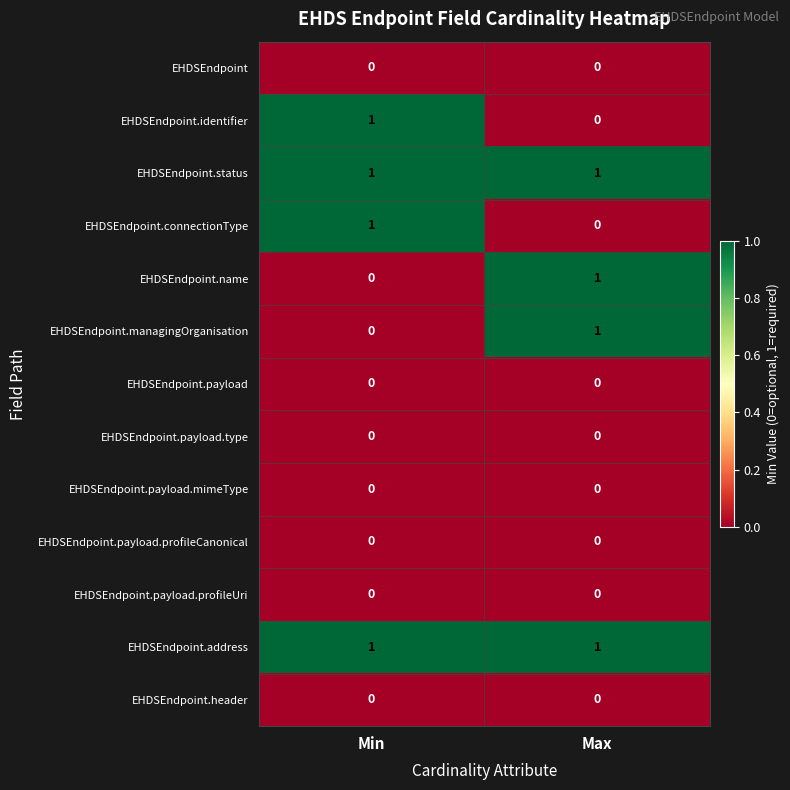

The EHDSEndpoint.header series shows 0 at Max. True or false?

True